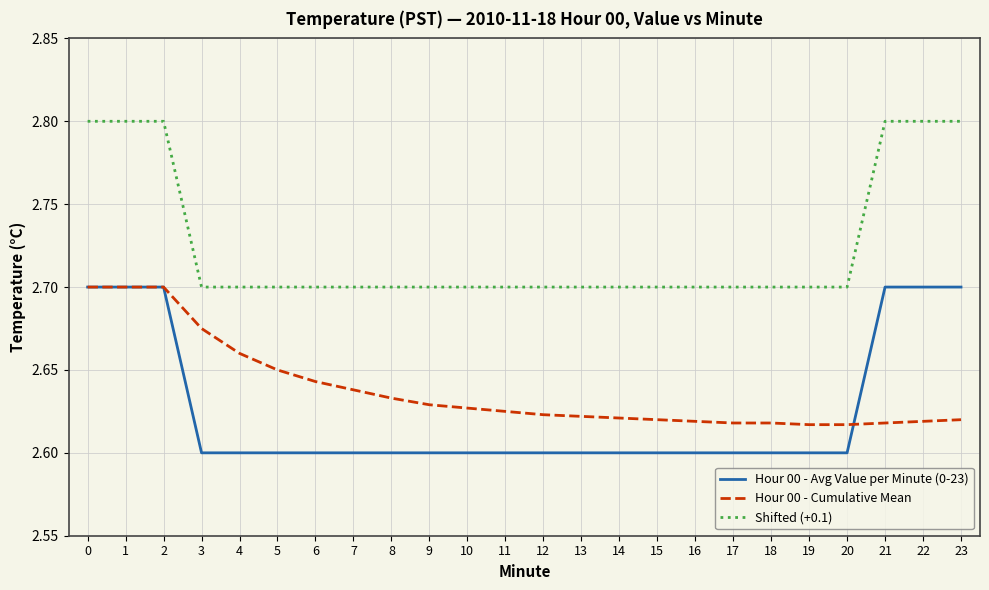

True or false: Shifted (+0.1) has a value of 1.9 at 10.

False